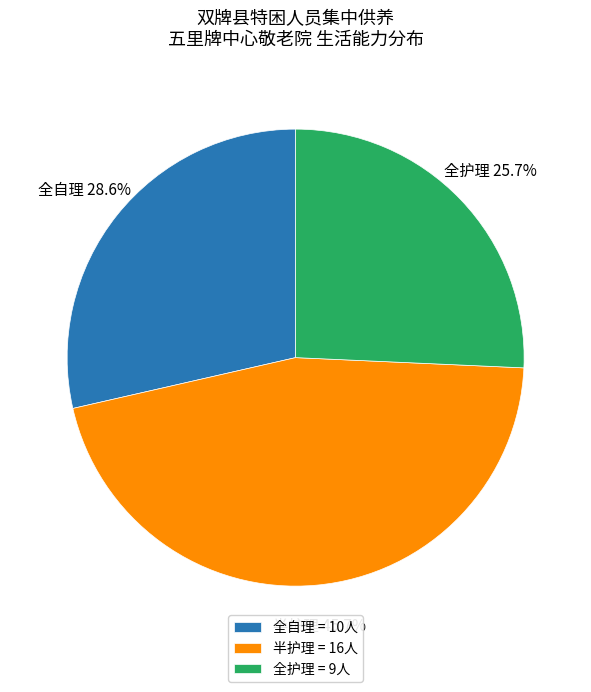

Is the sum of 半护理 and 全自理 greater than half?

Yes